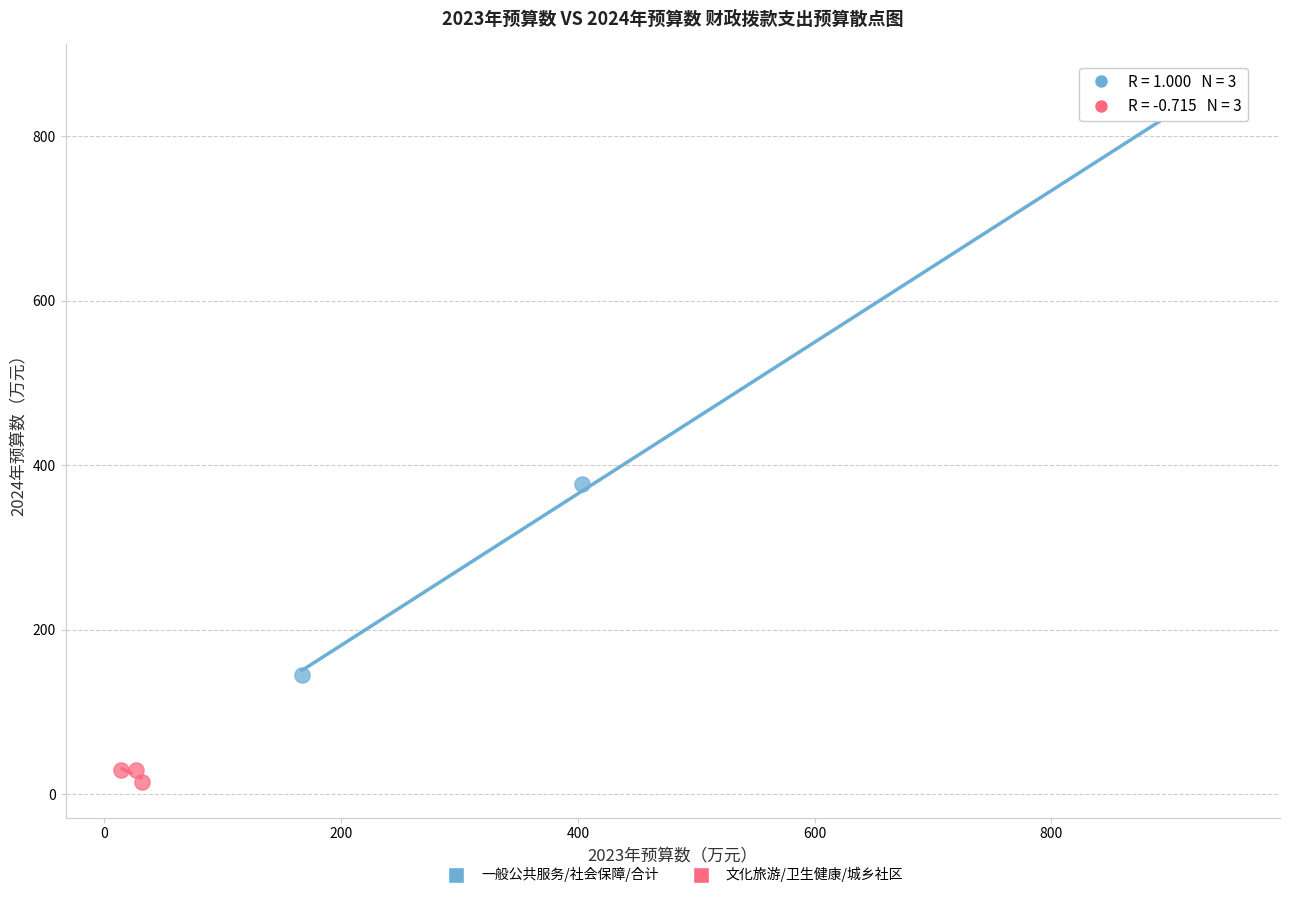

Which series contains the highest Y value?

一般公共服务/社会保障/合计